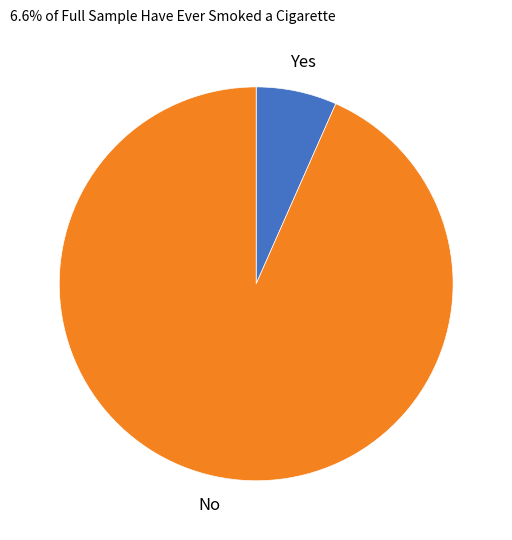

Combined, do Yes and No account for over 50%?

Yes